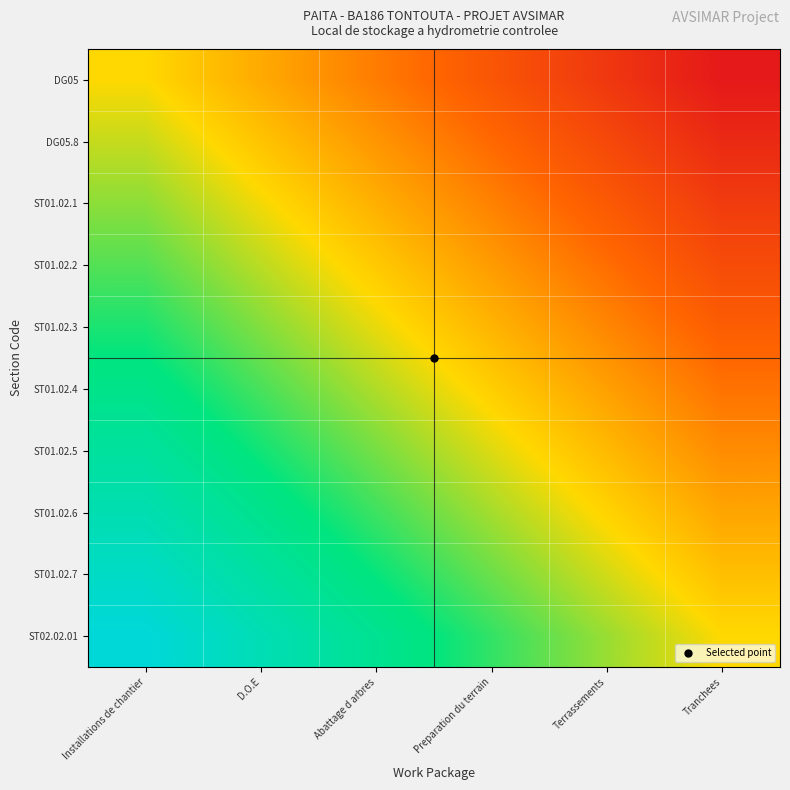

At which category does the chart reach its minimum across all series?

Tranchees